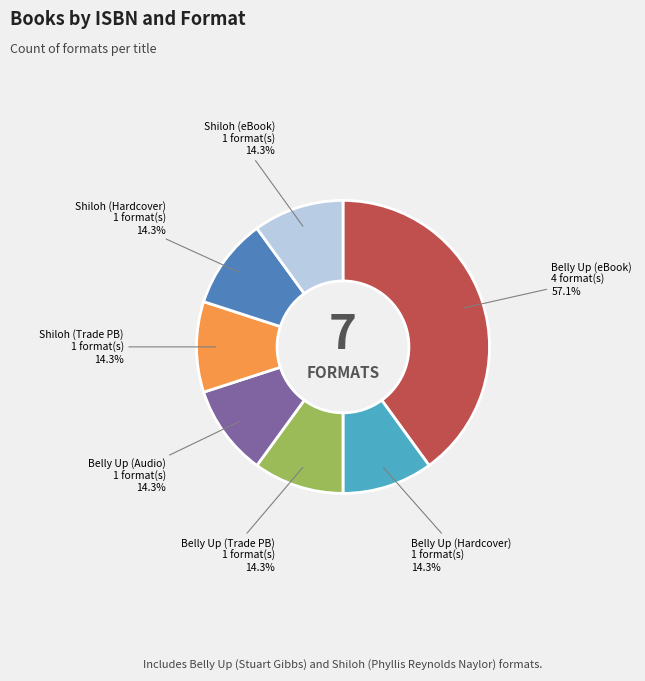

Between 9780689316142 and 9781797133836, which is larger?

9780689316142